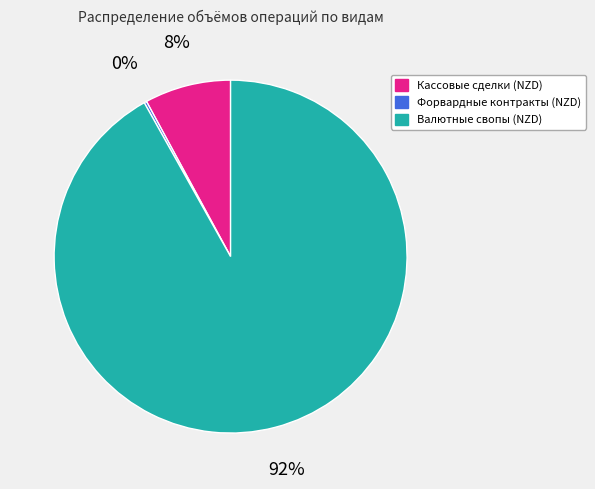

To the nearest percent, what is the difference between the Валютные свопы (NZD) and Кассовые сделки (NZD) slice percentages?

84%